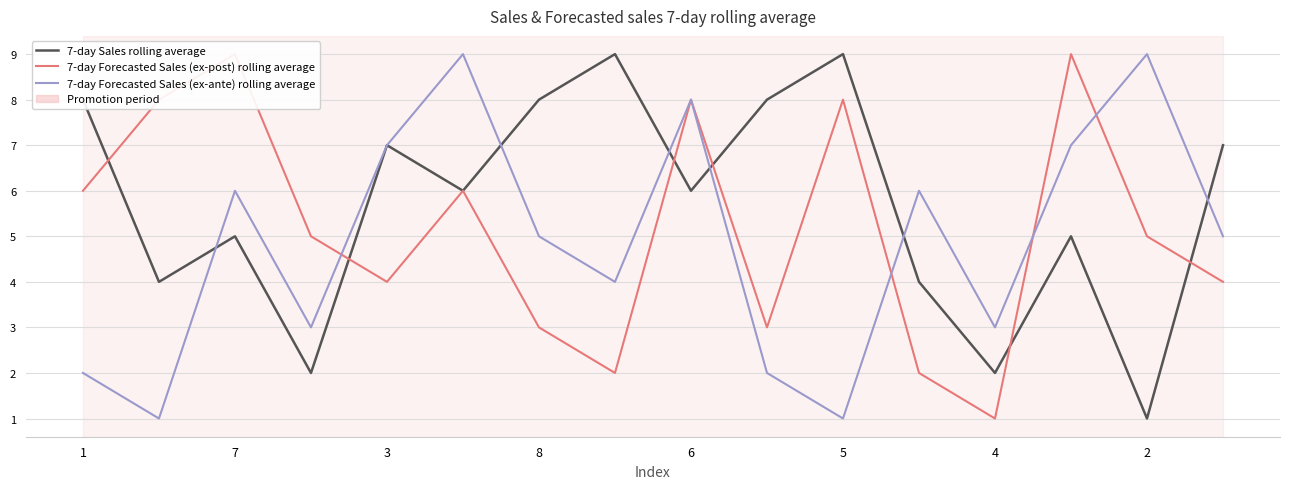

Count the number of data series in this chart.

3